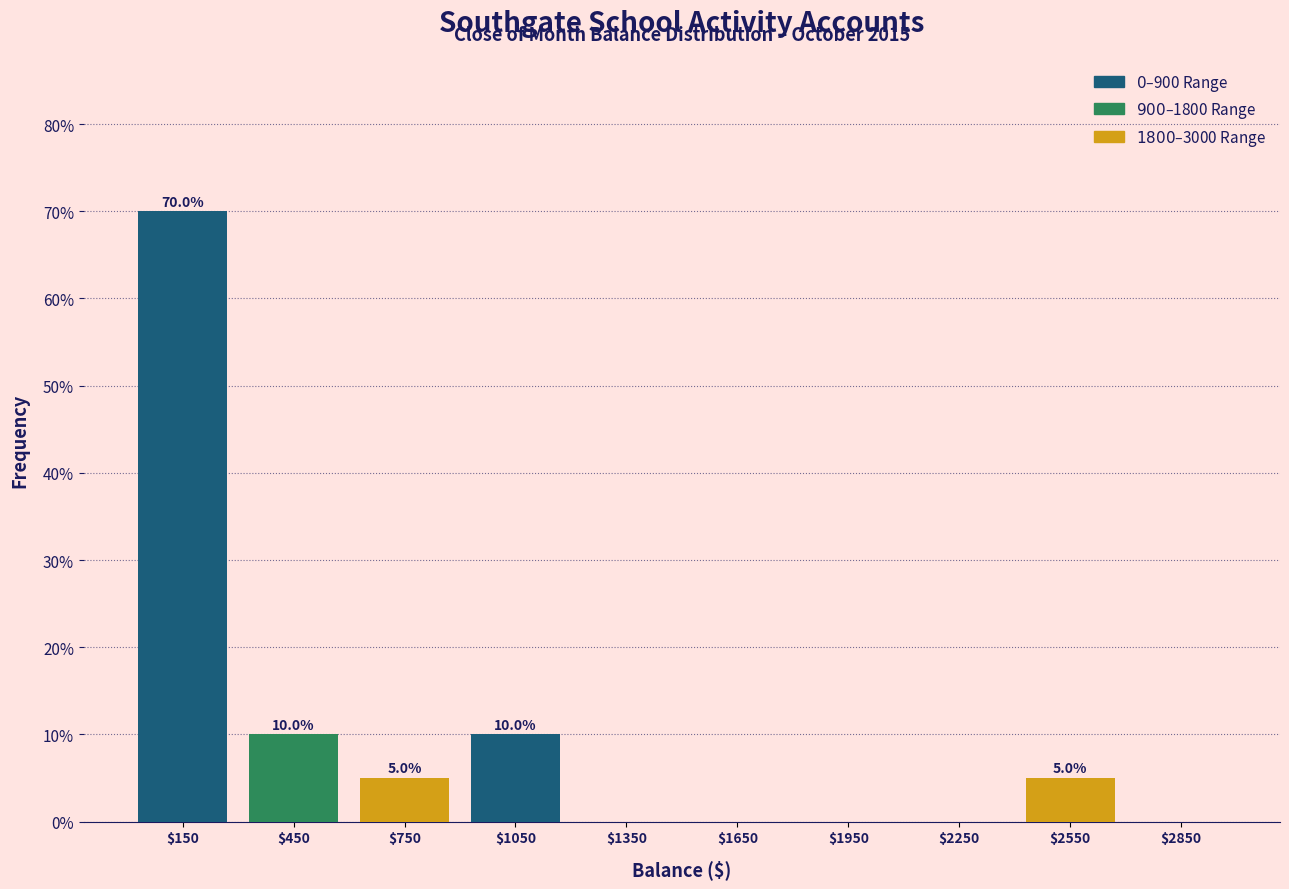

Over which range of the x-axis is the bar tallest?

0 to 300